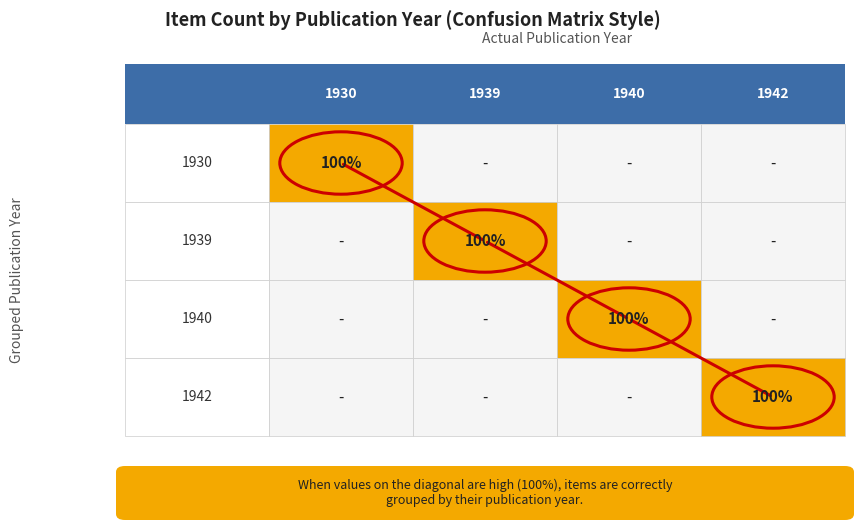

Count the number of data series in this chart.

4